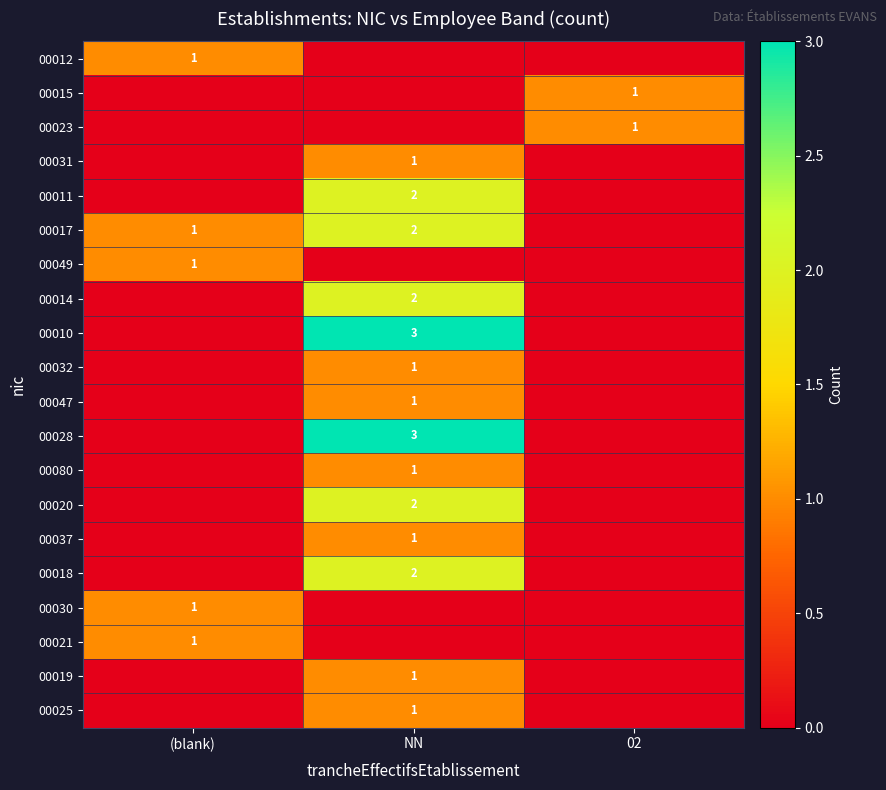

Is it true that 00080 equals 2 at NN?

False